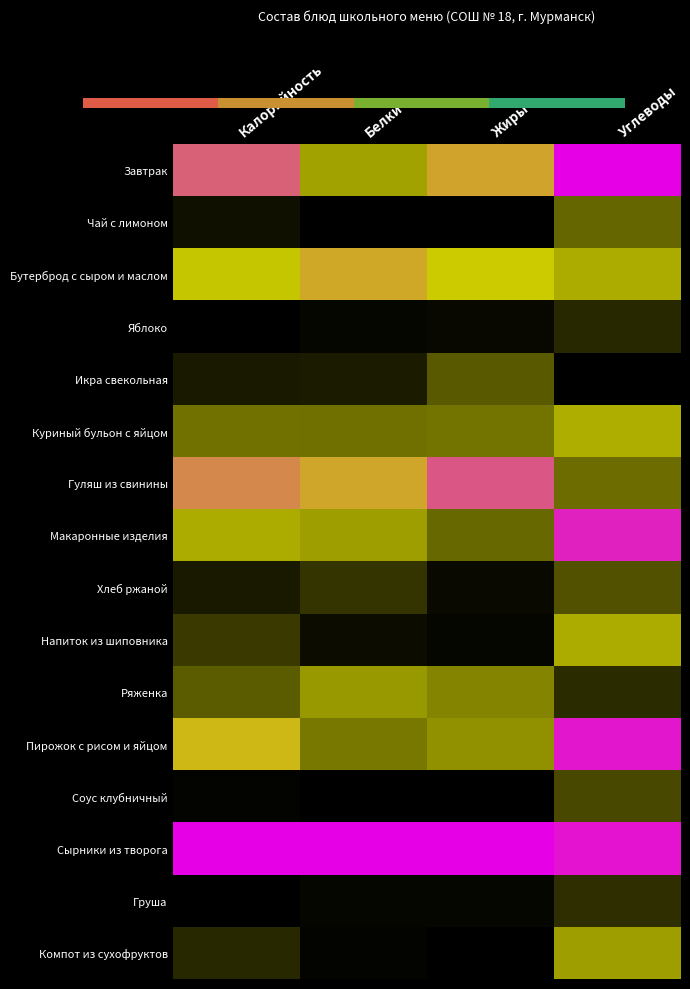

Reading left to right, list all the values displayed in this chart.

Завтрак: Калорийность=0.8	Белки=0.4	Жиры=0.6	Углеводы=1.0
Чай с лимоном: Калорийность=0.0	Белки=0.0	Жиры=0.0	Углеводы=0.3
Бутерброд с сыром и маслом: Калорийность=0.5	Белки=0.6	Жиры=0.5	Углеводы=0.4
Яблоко: Калорийность=0.0	Белки=0.0	Жиры=0.0	Углеводы=0.1
Икра свекольная: Калорийность=0.1	Белки=0.1	Жиры=0.2	Углеводы=0.0
Куриный бульон с яйцом: Калорийность=0.3	Белки=0.3	Жиры=0.3	Углеводы=0.4
Гуляш из свинины: Калорийность=0.7	Белки=0.6	Жиры=0.8	Углеводы=0.3
Макаронные изделия: Калорийность=0.4	Белки=0.4	Жиры=0.3	Углеводы=0.9
Хлеб ржаной: Калорийность=0.1	Белки=0.1	Жиры=0.0	Углеводы=0.2
Напиток из шиповника: Калорийность=0.1	Белки=0.0	Жиры=0.0	Углеводы=0.4
Ряженка: Калорийность=0.2	Белки=0.4	Жиры=0.3	Углеводы=0.1
Пирожок с рисом и яйцом: Калорийность=0.6	Белки=0.3	Жиры=0.4	Углеводы=0.9
Соус клубничный: Калорийность=0.0	Белки=0.0	Жиры=0.0	Углеводы=0.2
Сырники из творога: Калорийность=1.0	Белки=1.0	Жиры=1.0	Углеводы=1.0
Груша: Калорийность=0.0	Белки=0.0	Жиры=0.0	Углеводы=0.1
Компот из сухофруктов: Калорийность=0.1	Белки=0.0	Жиры=0.0	Углеводы=0.4